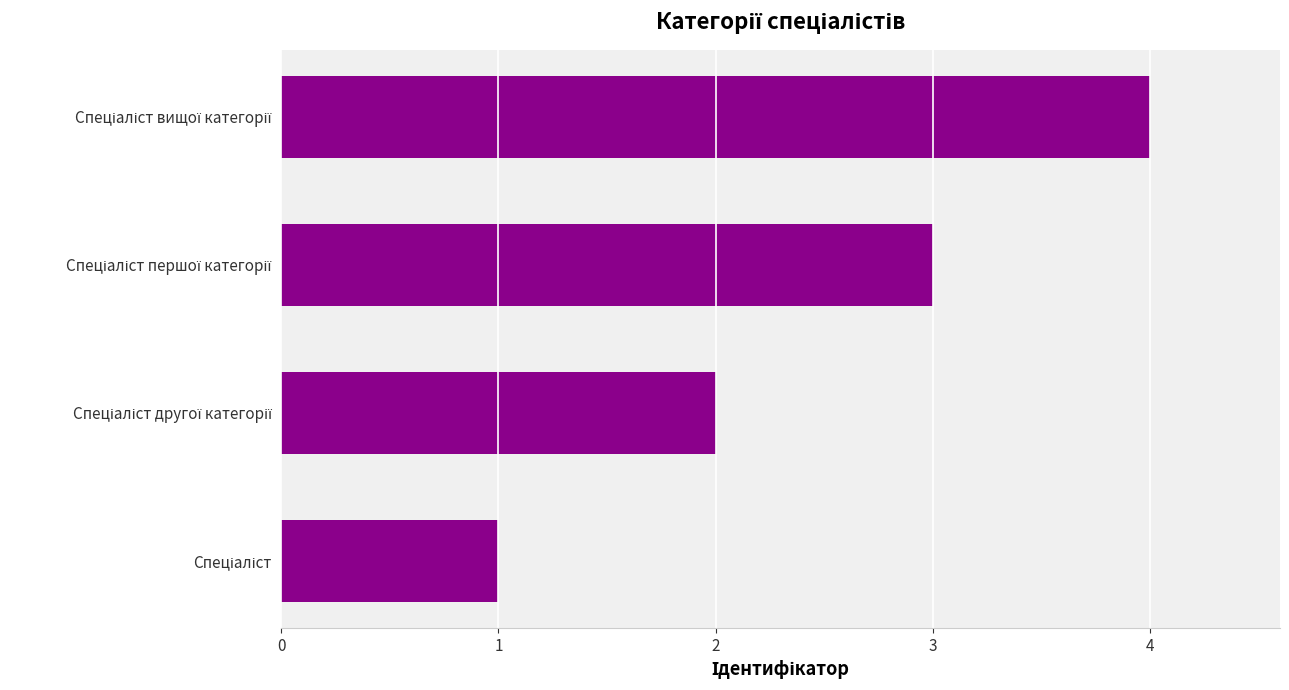

What is the sum of all values?

10